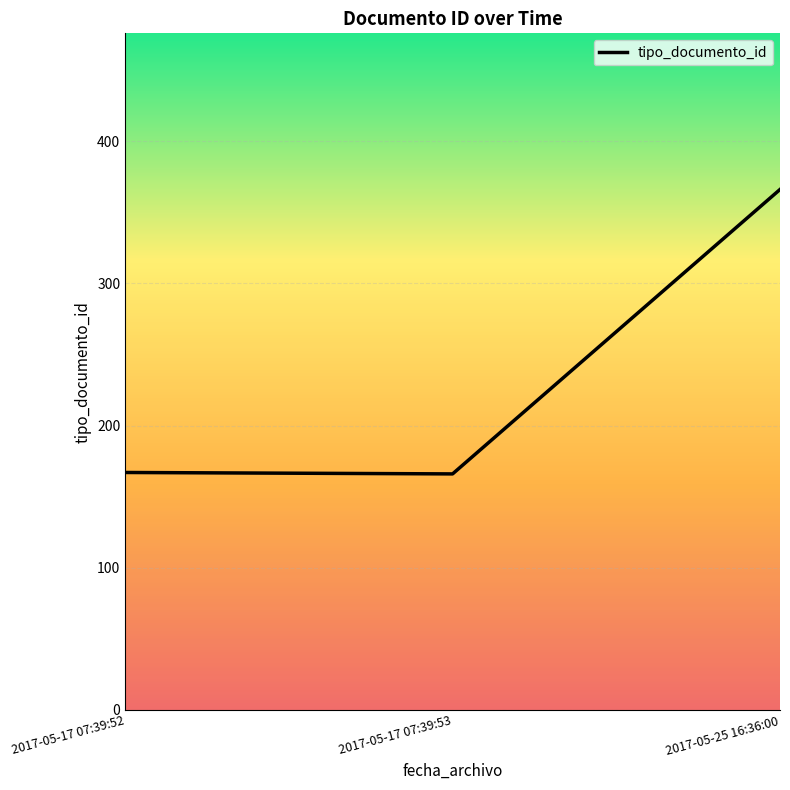

Where is the data nearest to the value 266?

2017-05-17 07:39:52